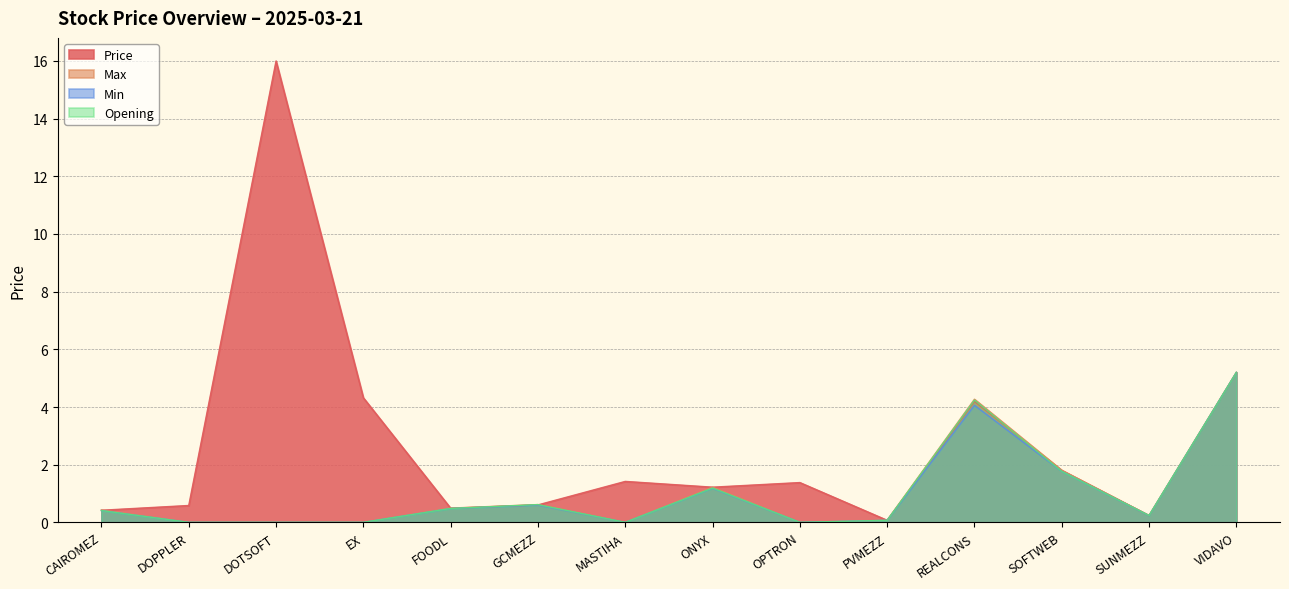

At which category is the sum across all series the highest?

VIDAVO